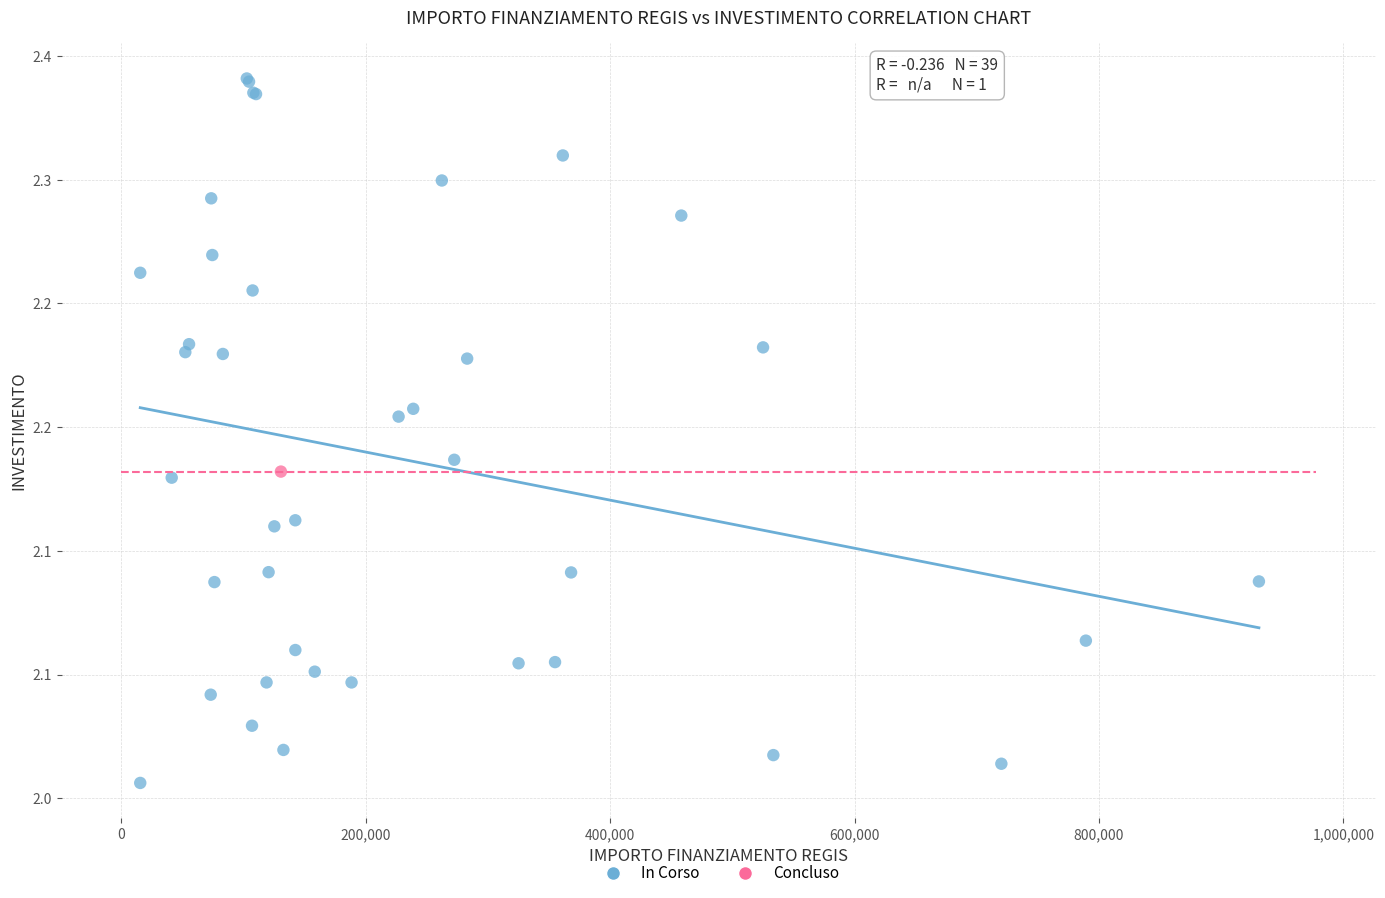

What are all the series names shown in the legend?

In Corso, Concluso